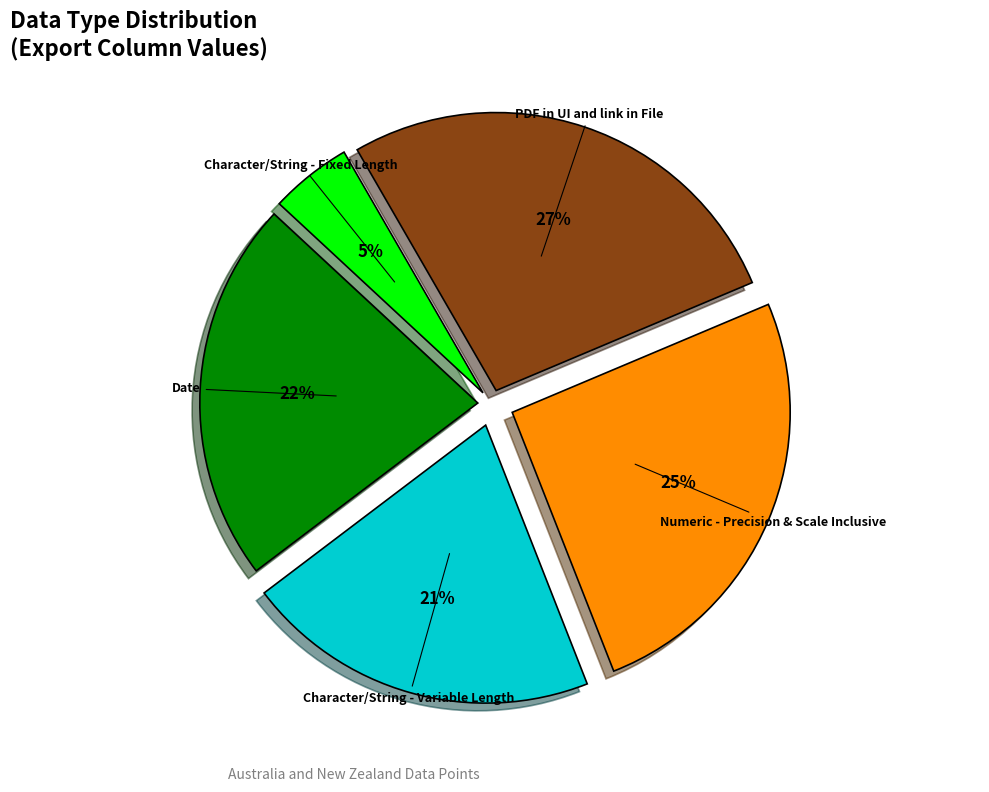

To the nearest percent, what is the average slice percentage?

20%